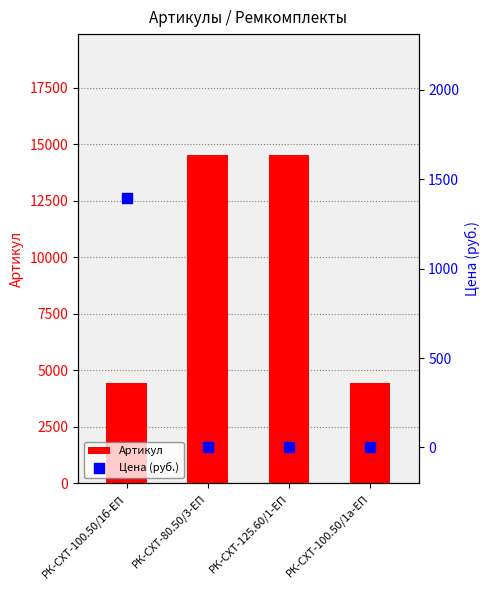

At how many categories does at least one series exceed 2359?

4